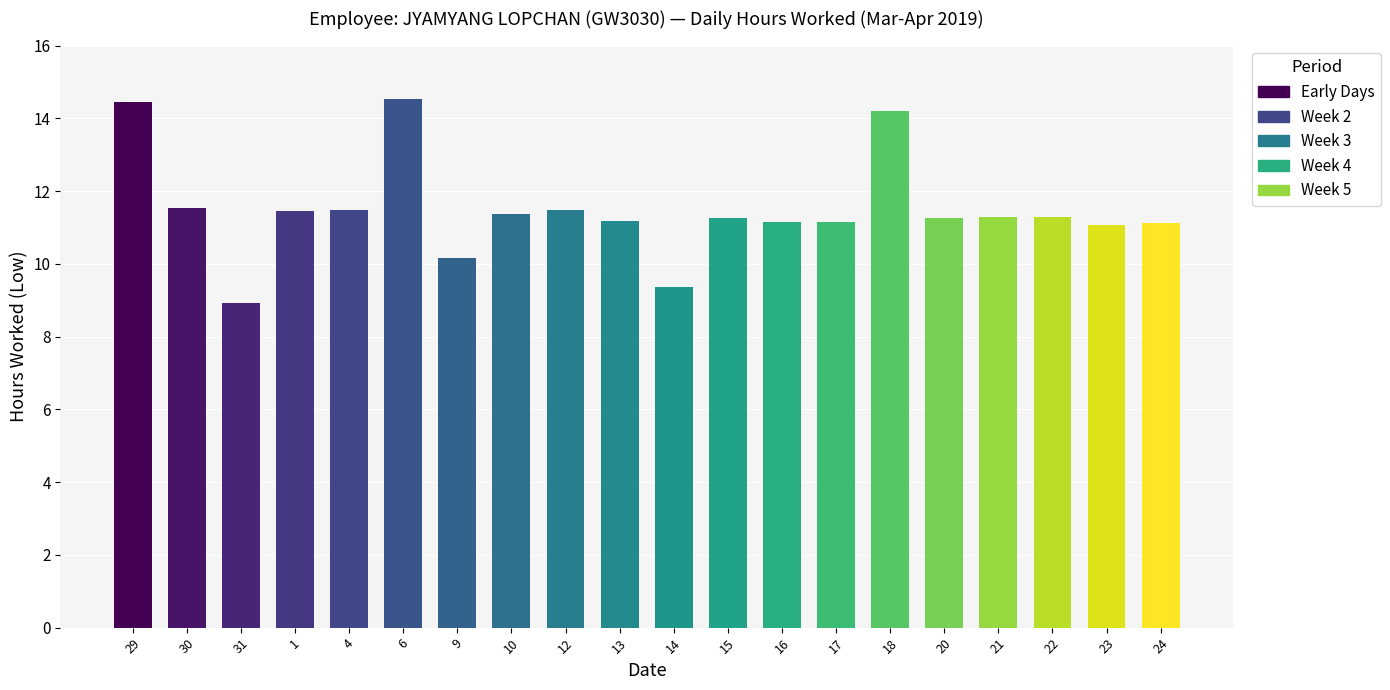

At which category does the chart reach its minimum across all series?

31